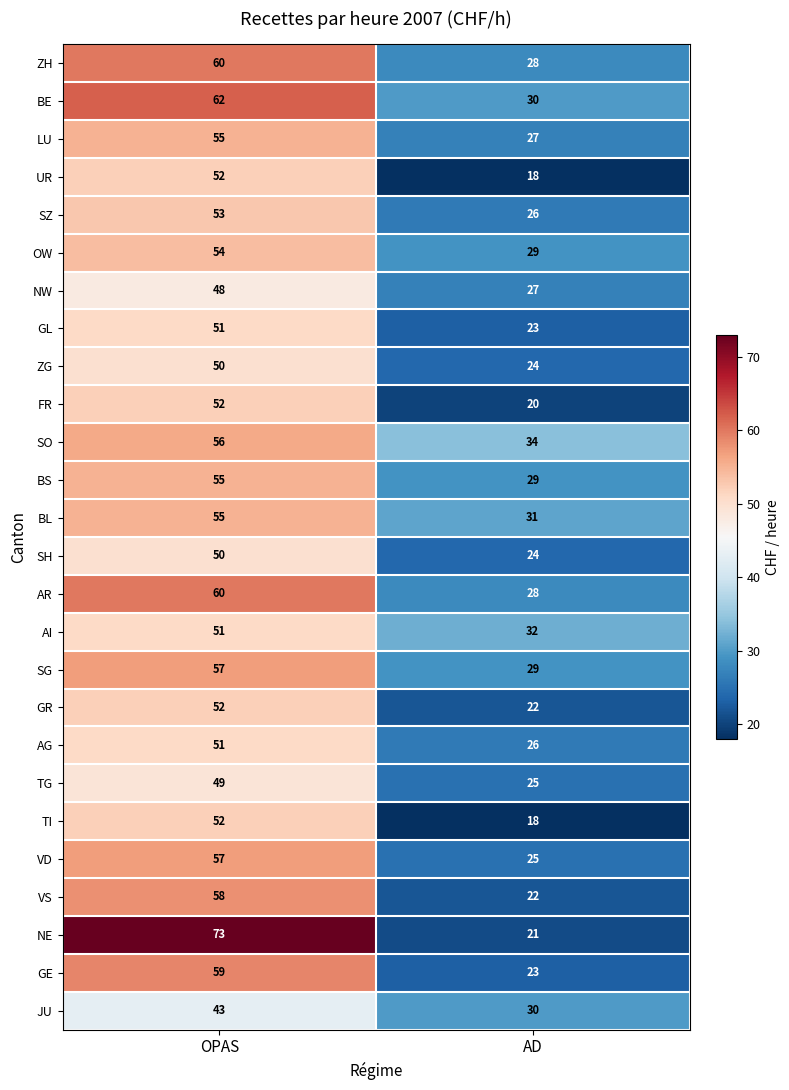

What is the maximum value shown in the chart?

73